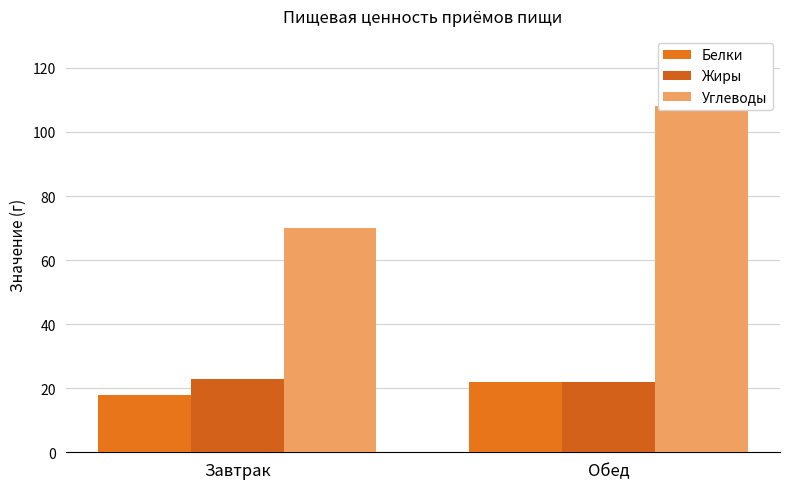

Rank the series at Завтрак from lowest to highest value.

Белки, Жиры, Углеводы